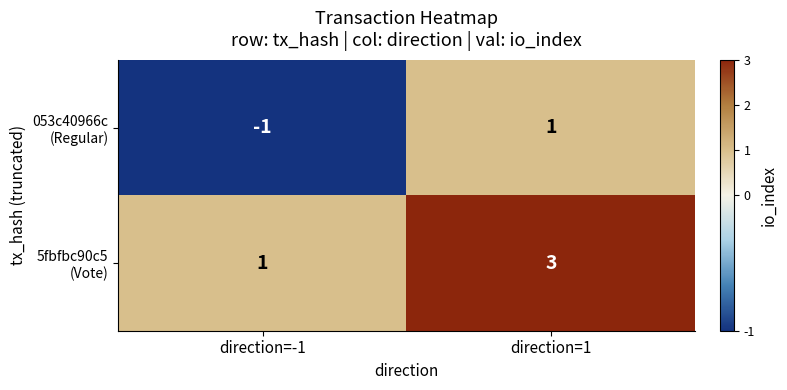

At which category is the sum across all series the highest?

direction=1